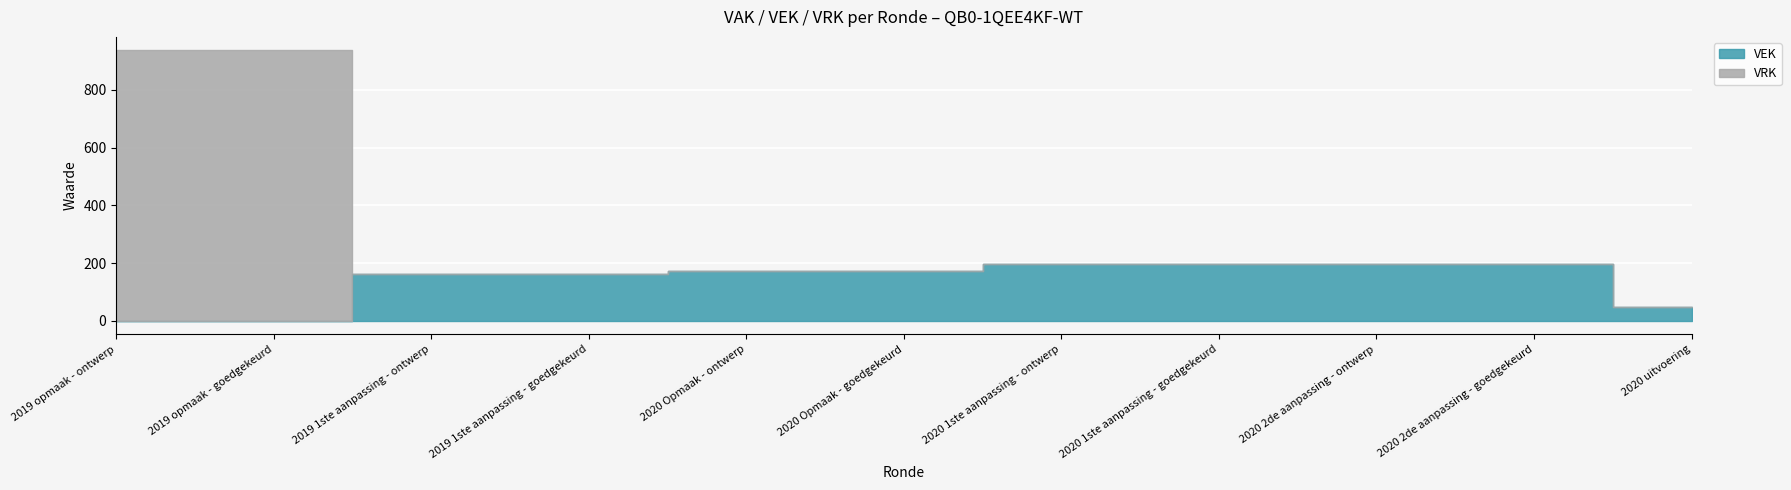

What is the difference between the maximum and second lowest values in the VRK series?

937